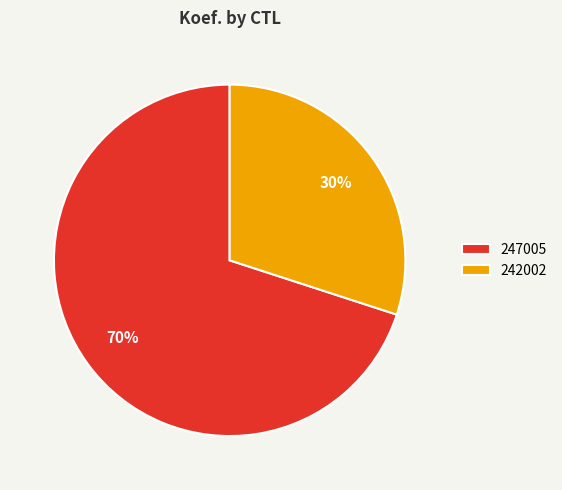

Which slice is the largest?

247005